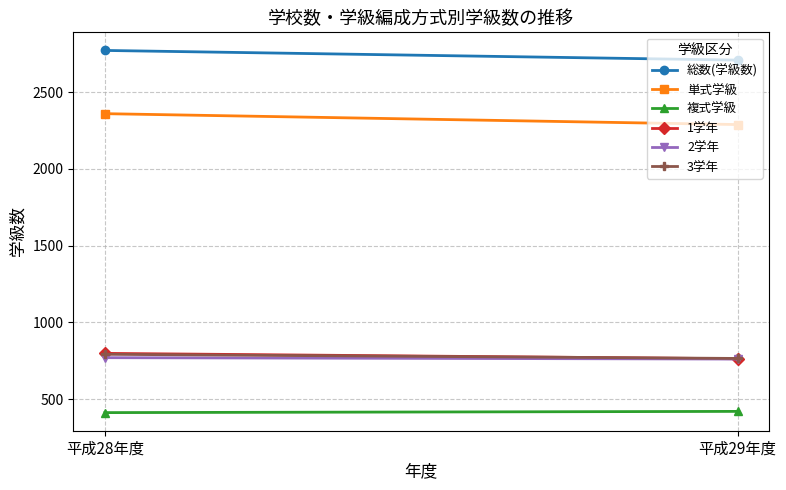

What is the difference between the 3学年 values at 平成28年度 and 平成29年度?

27